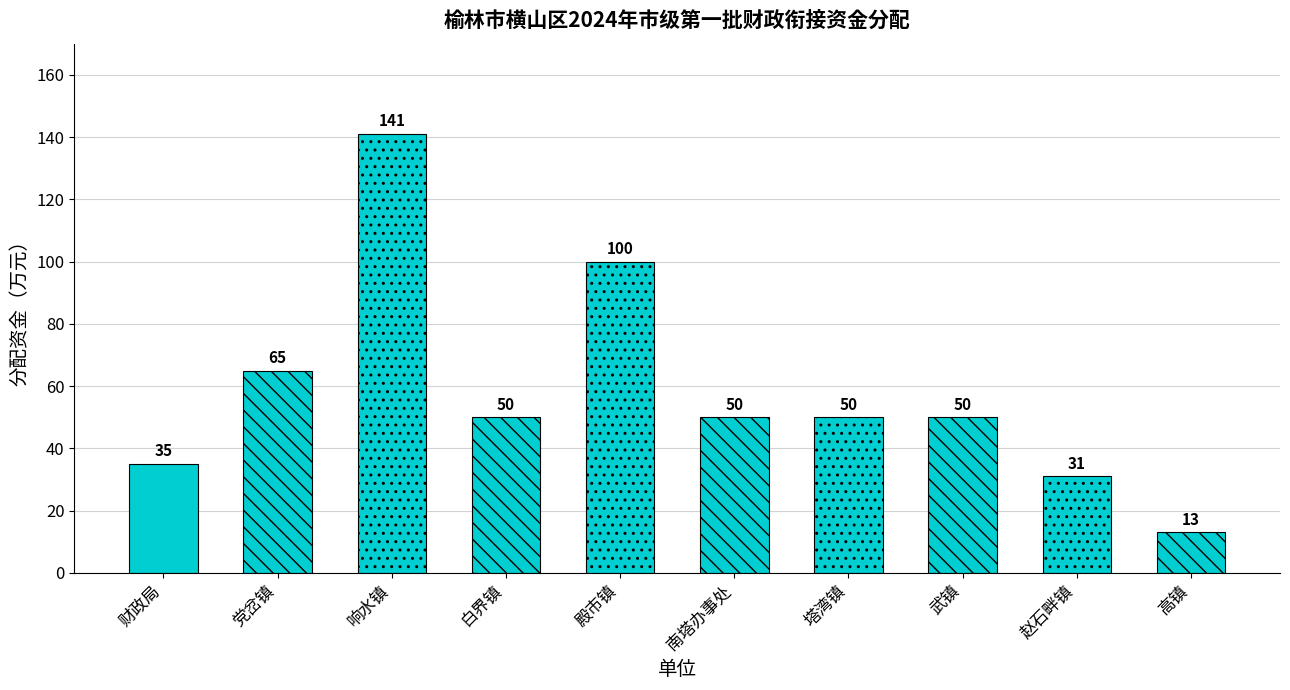

What is the difference between the second highest and minimum values?

87